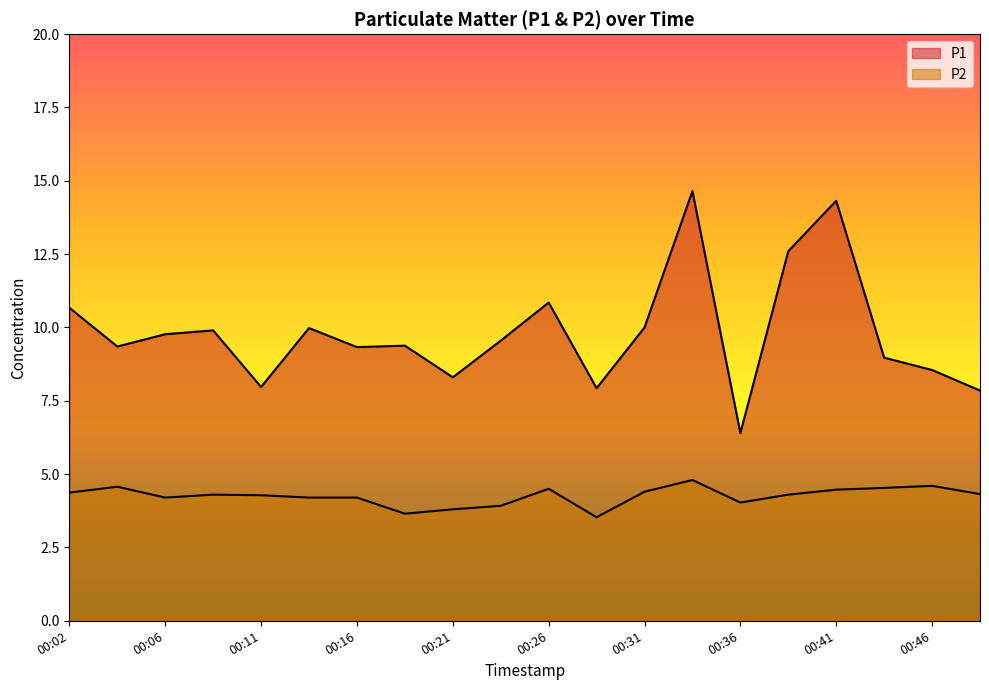

How many values in the P2 series exceed 4?

16